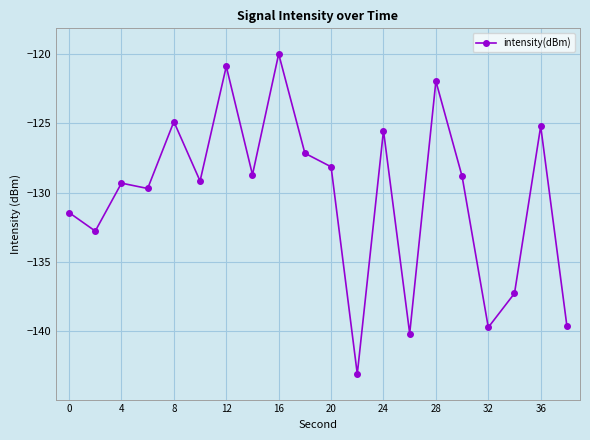

What is the minimum value shown in the chart?

-143.1